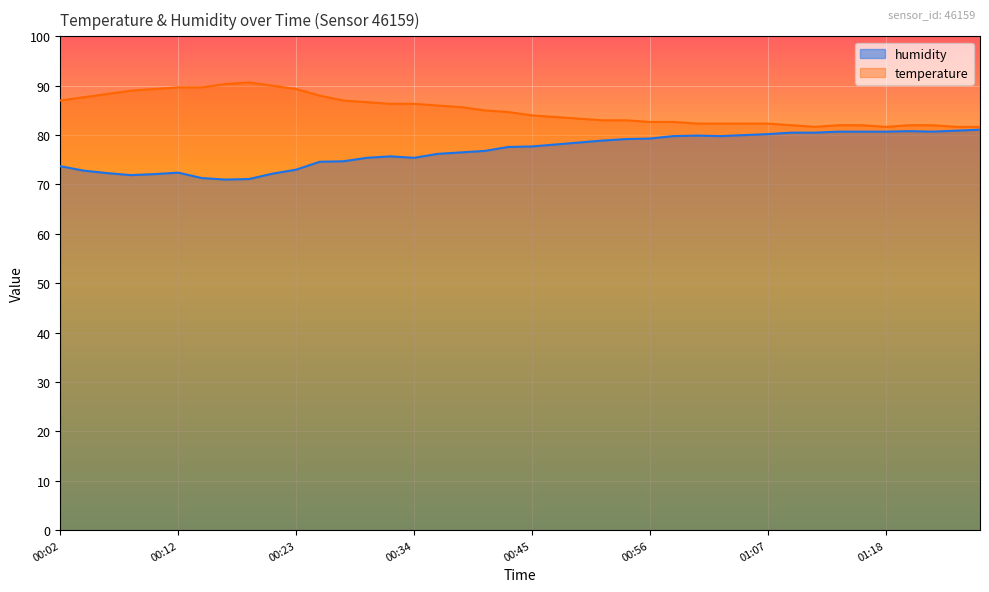

Which has a higher value, 00:41 or 00:28?

00:28